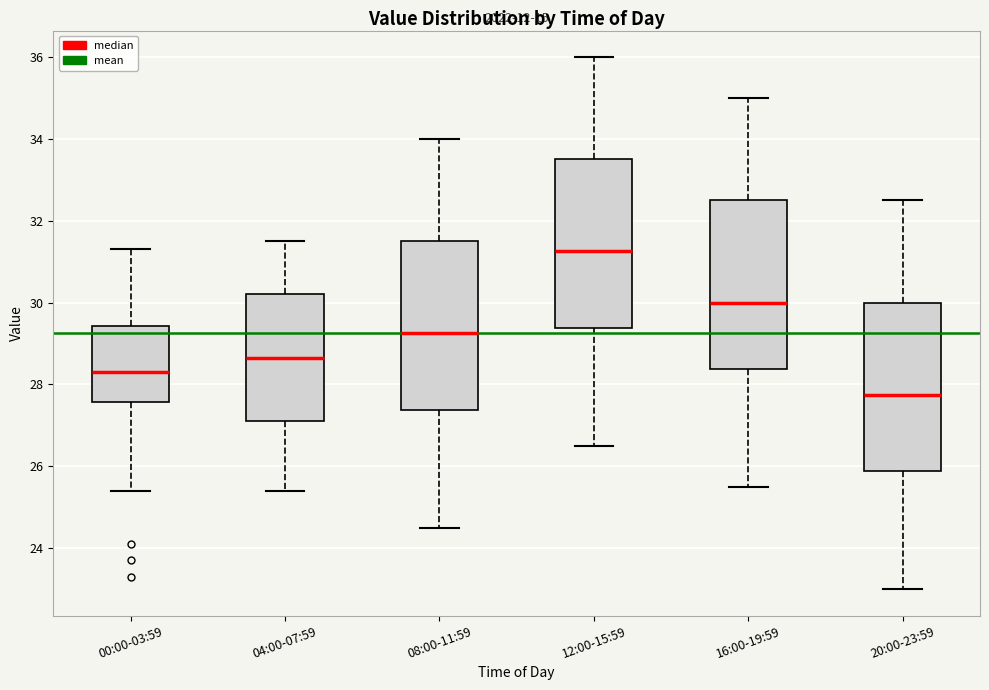

Which box has the lowest median line?

20:00-23:59